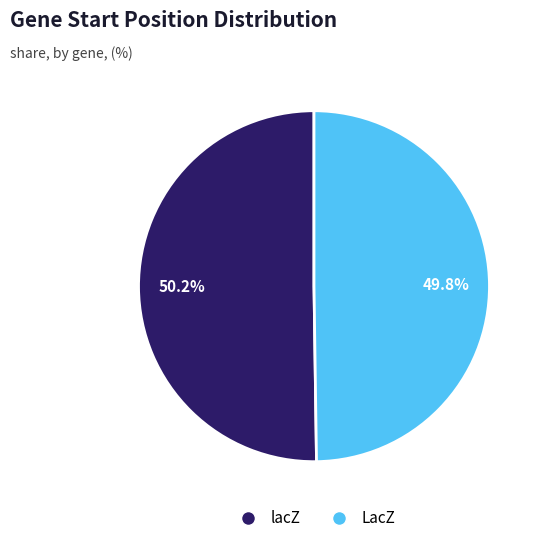

Is it true that LacZ is 63% of the pie?

False